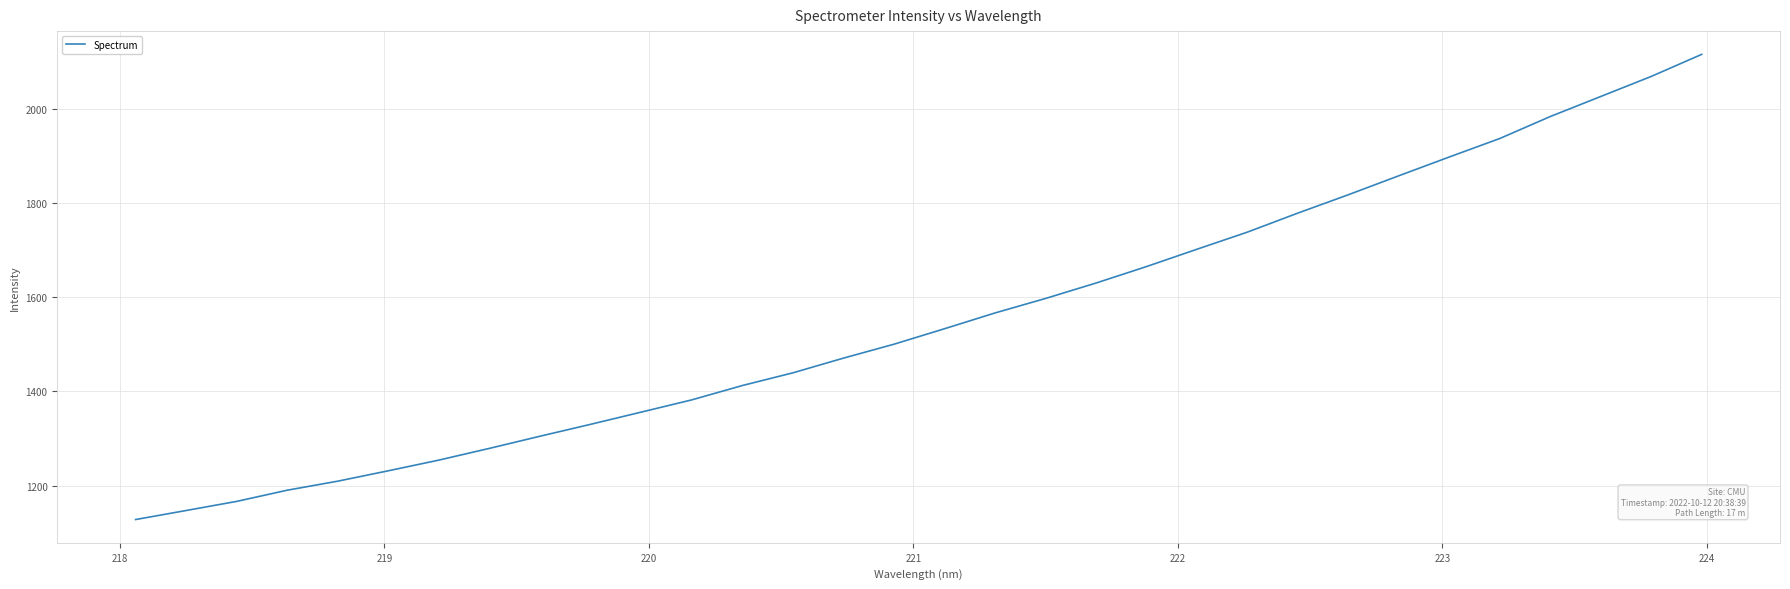

What is the maximum value shown in the chart?

2115.1